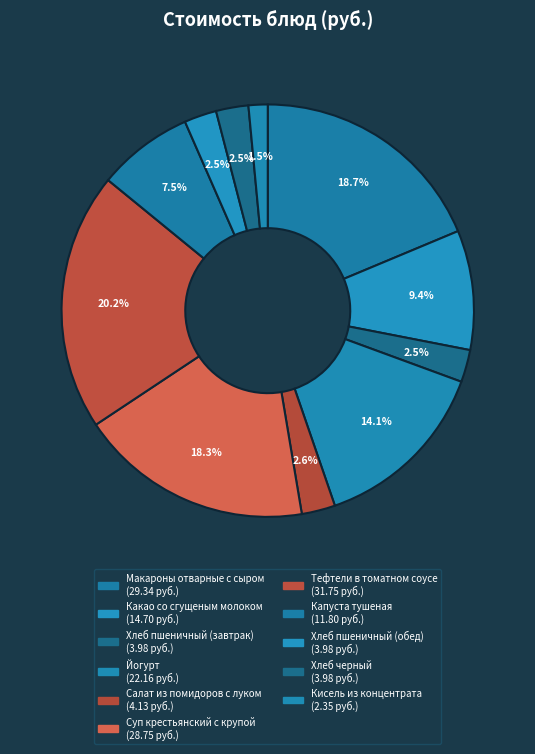

Count the number of slices in the pie.

11